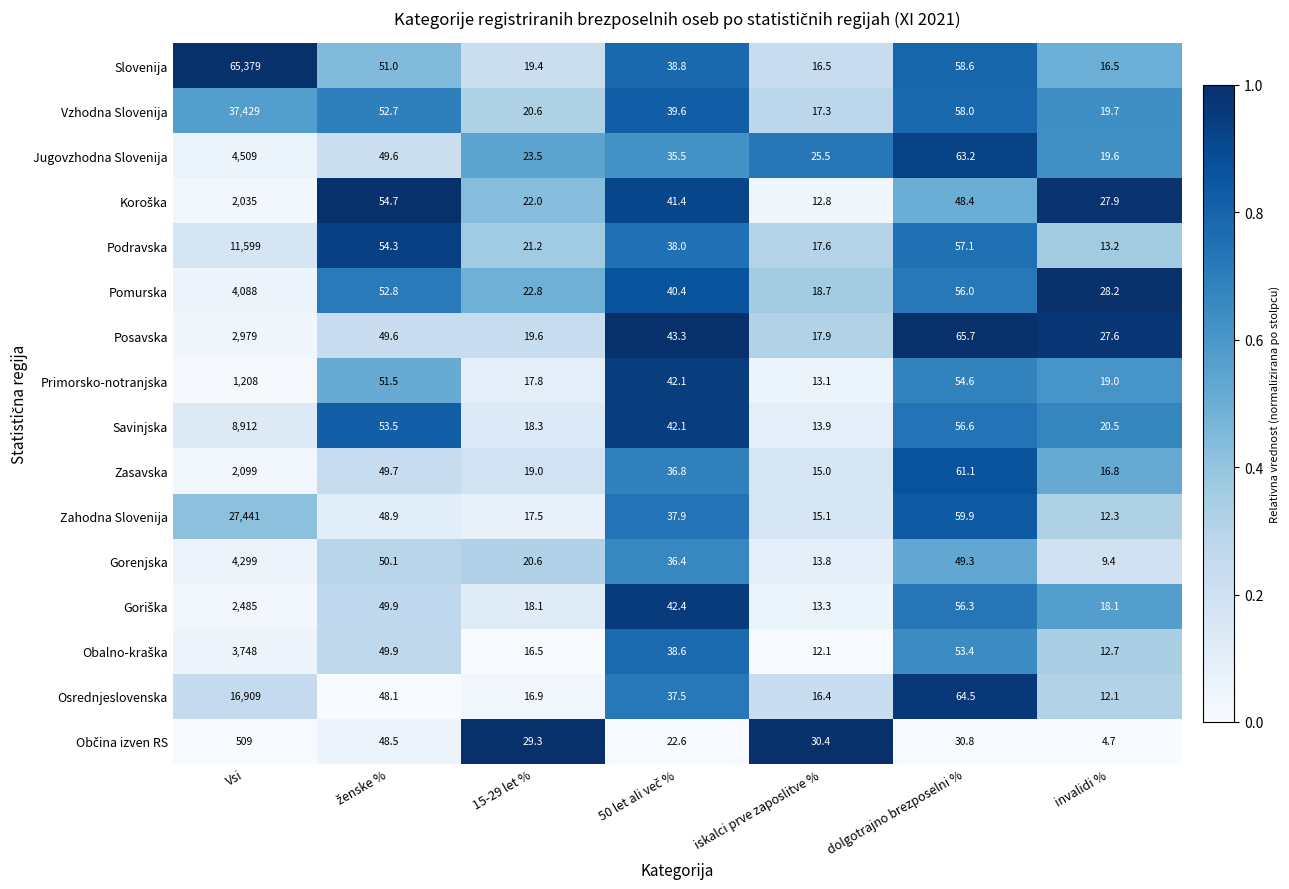

True or false: Vzhodna Slovenija has a value of 12.9 at invalidi %.

False